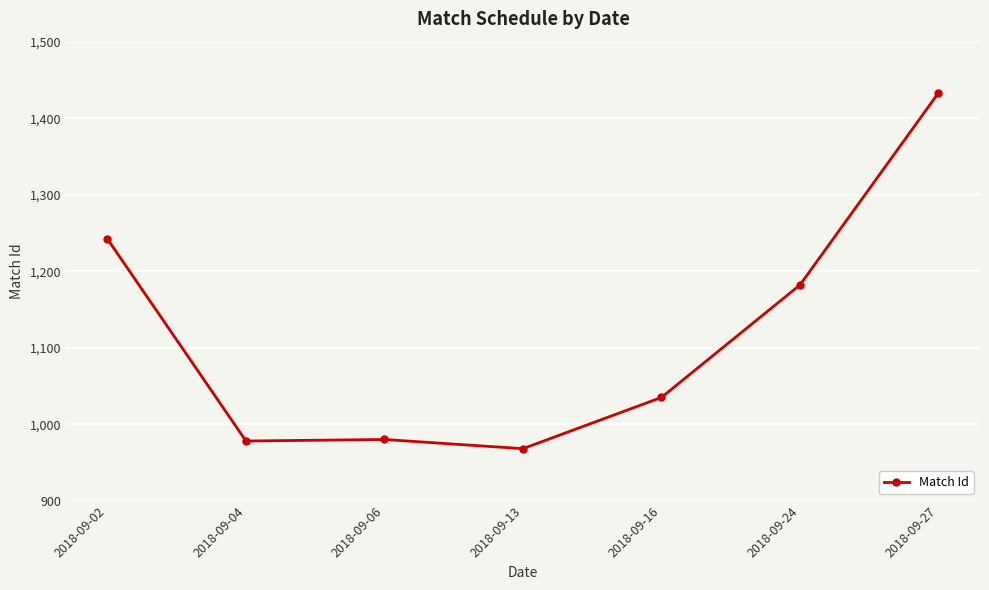

The value at 2018-09-16 is 1035. True or false?

True